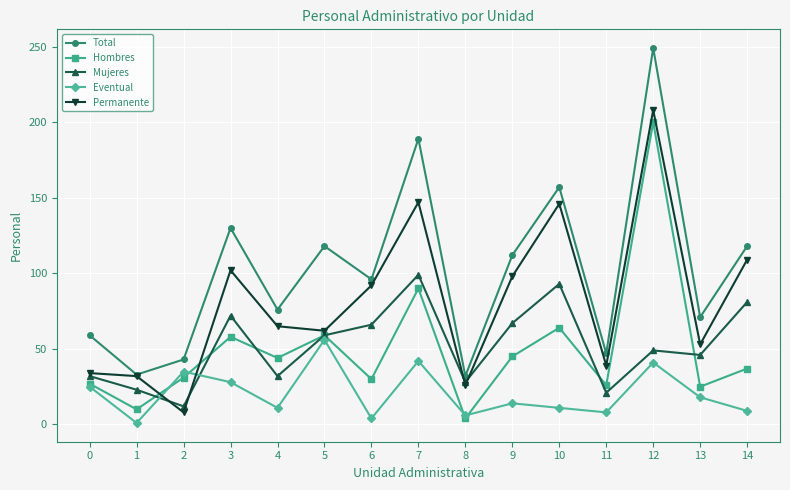

What are all the series names shown in the legend?

Total, Hombres, Mujeres, Eventual, Permanente